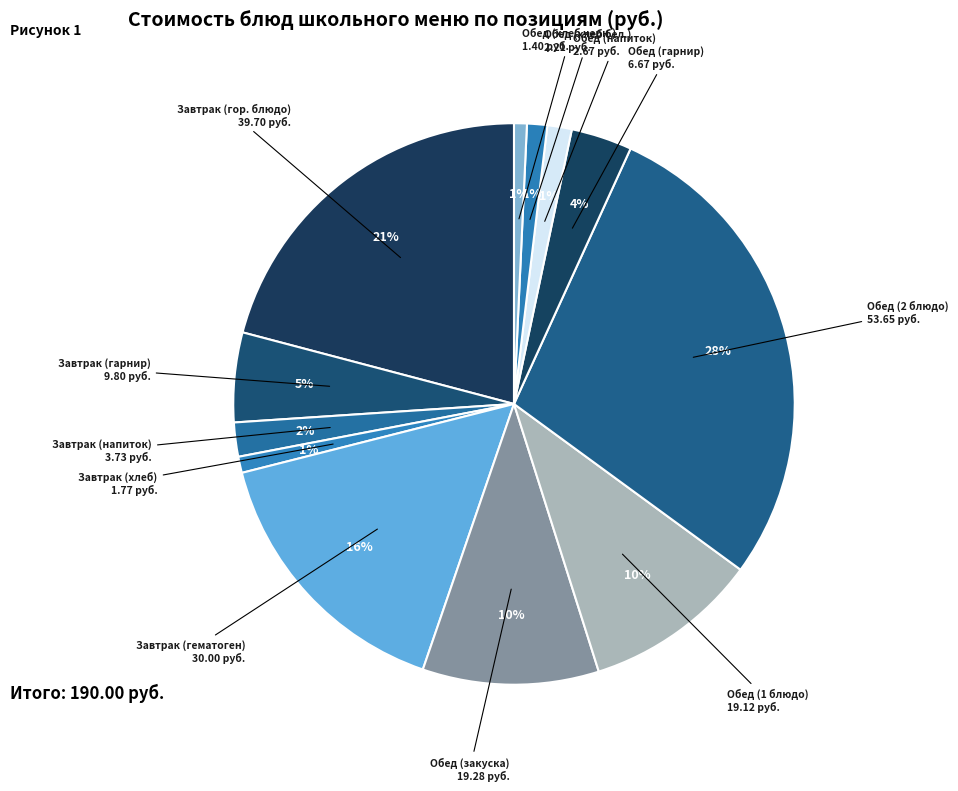

Count the number of slices in the pie.

12